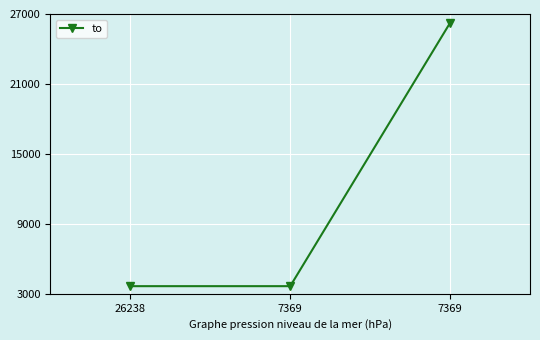

Rank the categories by value from lowest to highest.

26238, 7369, 7369